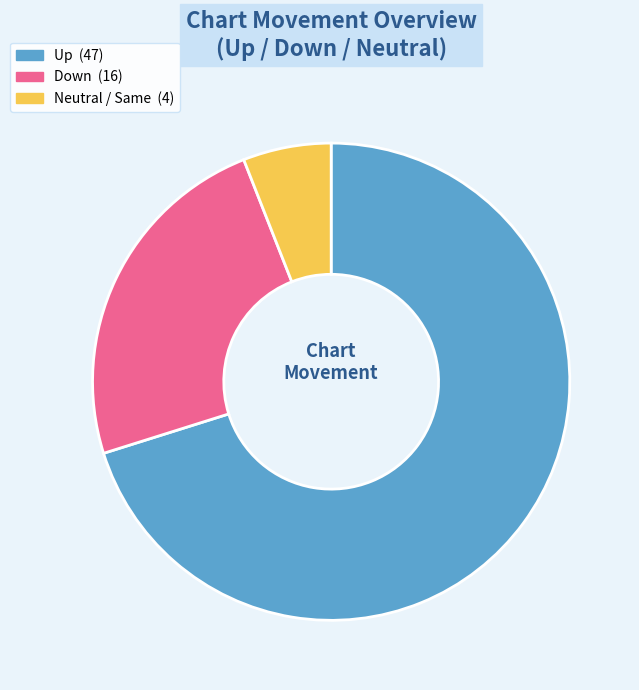

Is there any slice that represents more than half of the pie?

Yes